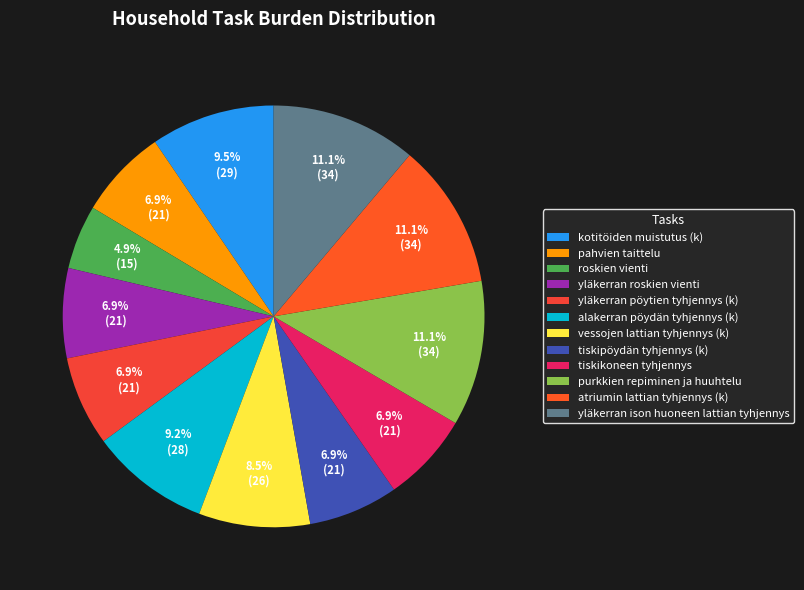

Which slice is the largest?

purkkien repiminen ja huuhtelu